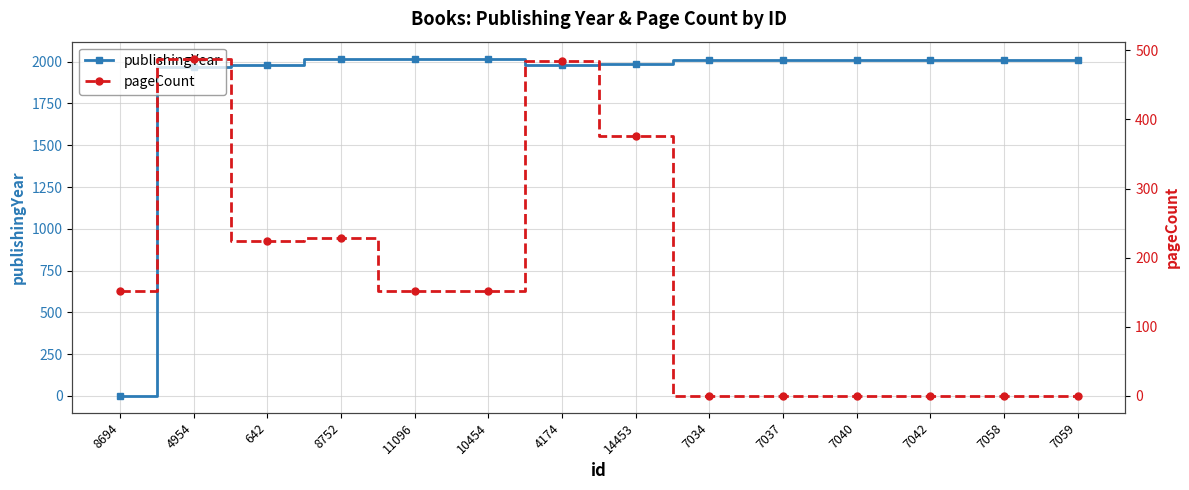

How many interior local valleys does the publishingYear series have?

1